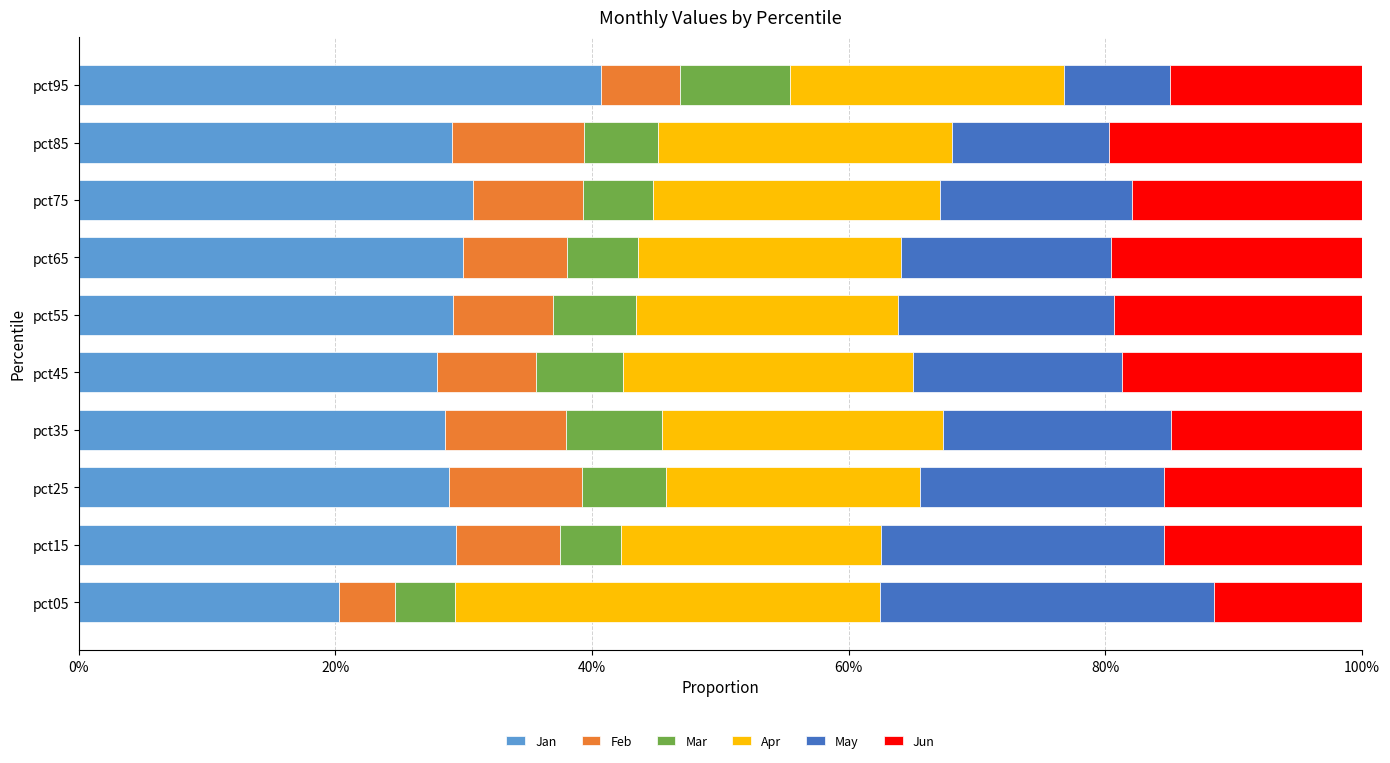

What is the total value across all series at pct35?

100.0